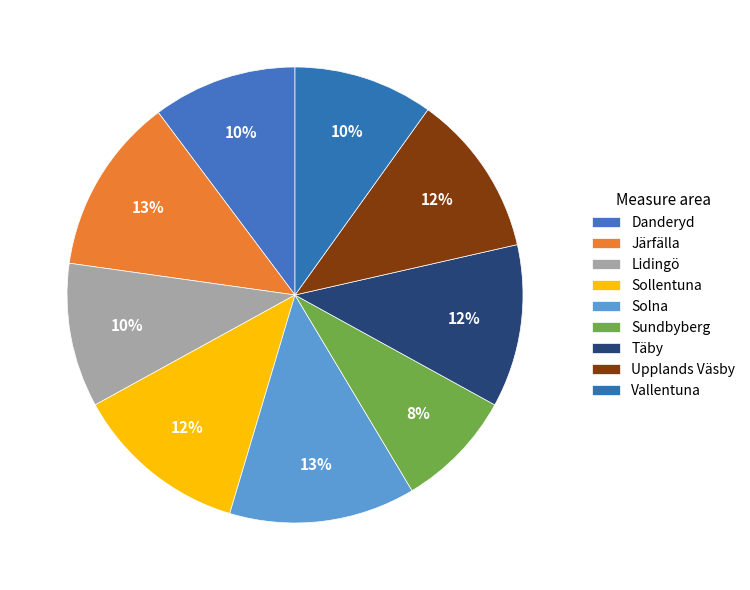

True or false: Danderyd accounts for 10% of the total.

True